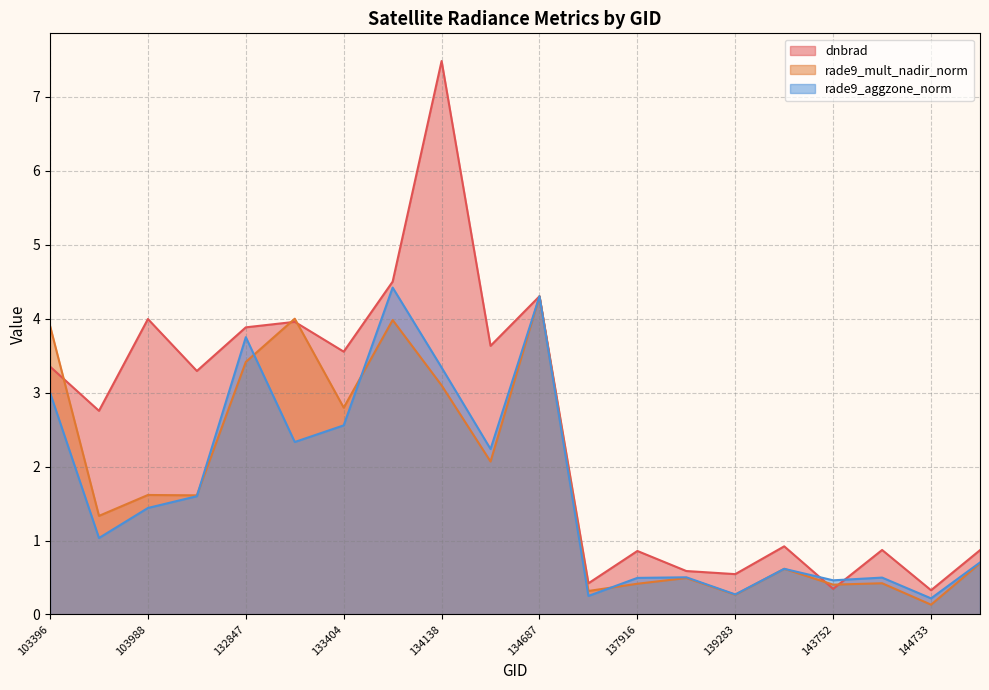

Reading right to left, what are all the values shown in this chart?

dnbrad: 145924=0.9	144733=0.3	144149=0.9	143752=0.3	140059=0.9	139283=0.5	138492=0.6	137916=0.9	137903=0.4	134687=4.3	134322=3.6	134138=7.5	133762=4.5	133404=3.6	133209=4.0	132847=3.9	104471=3.3	103988=4.0	103642=2.8	103396=3.4
rade9_mult_nadir_norm: 145924=0.7	144733=0.1	144149=0.4	143752=0.4	140059=0.6	139283=0.3	138492=0.5	137916=0.4	137903=0.3	134687=4.3	134322=2.1	134138=3.1	133762=4.0	133404=2.8	133209=4.0	132847=3.4	104471=1.6	103988=1.6	103642=1.3	103396=3.9
rade9_aggzone_norm: 145924=0.7	144733=0.2	144149=0.5	143752=0.5	140059=0.6	139283=0.3	138492=0.5	137916=0.5	137903=0.3	134687=4.3	134322=2.2	134138=3.3	133762=4.4	133404=2.6	133209=2.3	132847=3.7	104471=1.6	103988=1.4	103642=1.0	103396=3.0